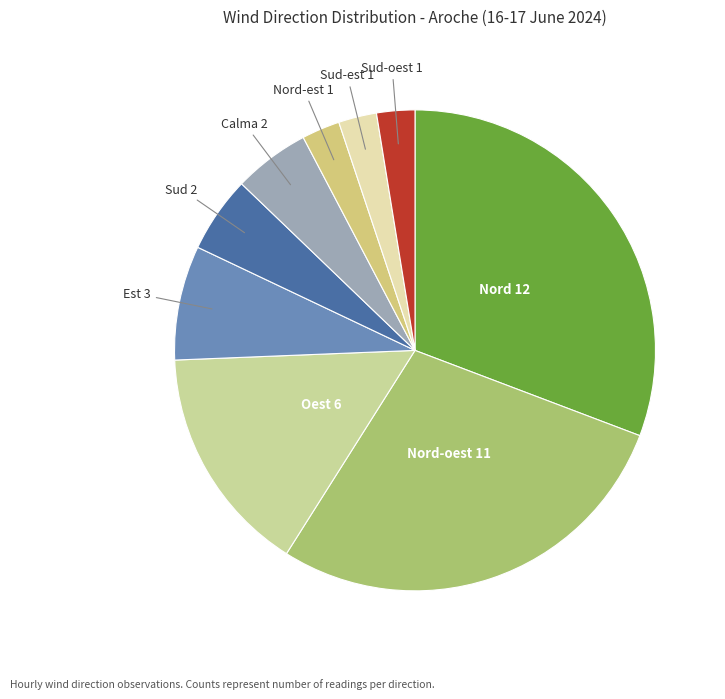

To the nearest percent, what is the average slice percentage?

11%